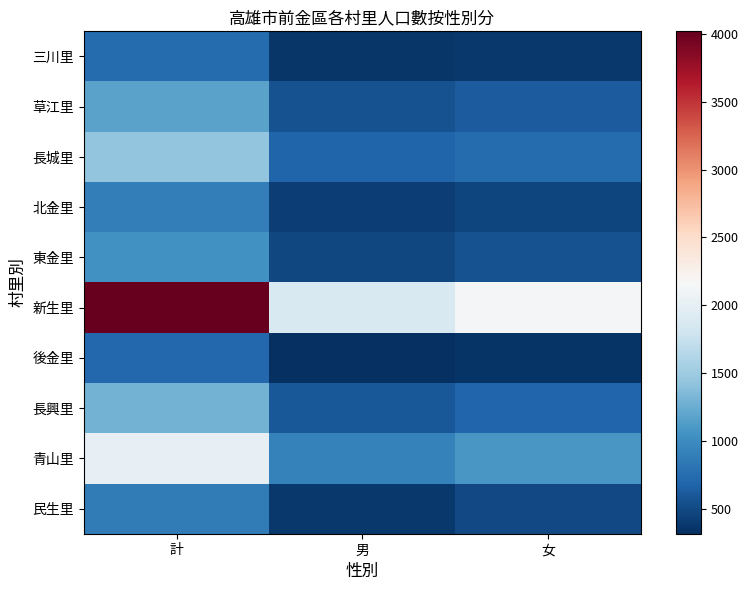

Between 計 and 男, which series saw the biggest shift?

新生里